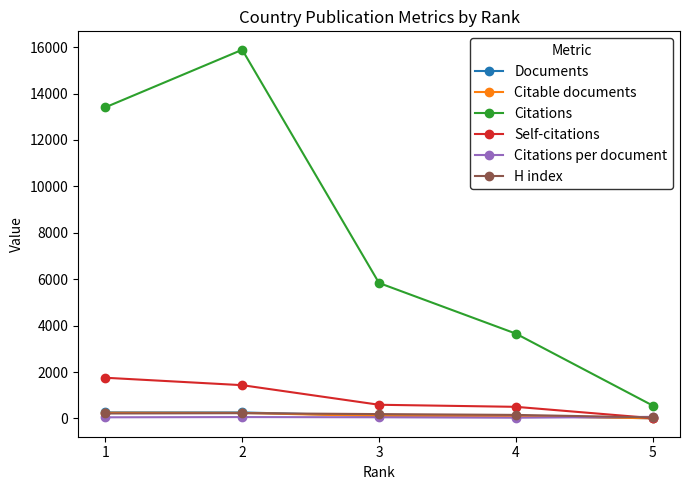

How many intersections are there between Citations per document and Citable documents?

1